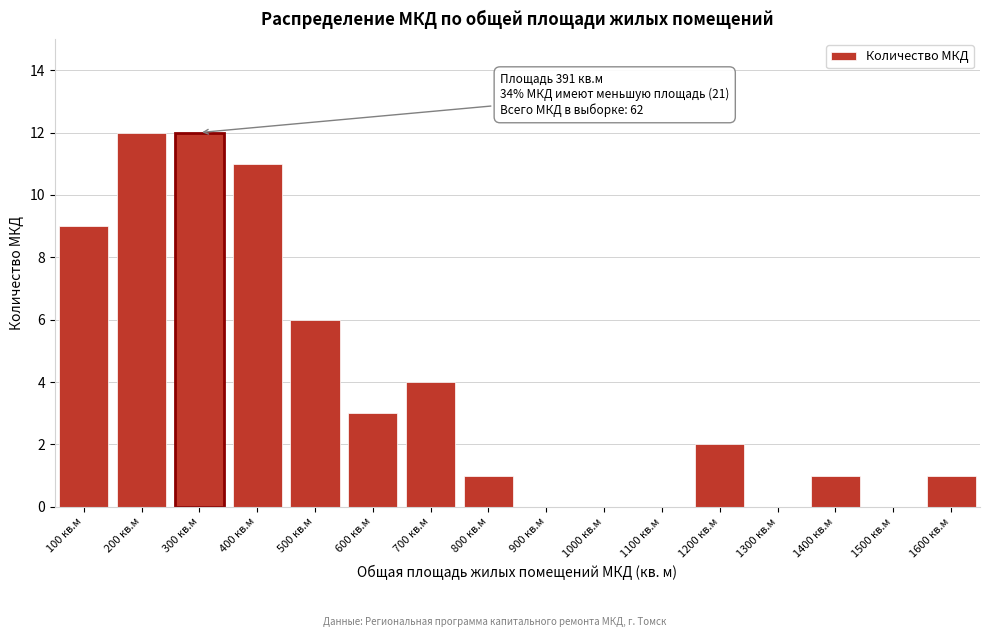

Reading right to left, extract all data points from this chart.

1600 кв.м=1	1500 кв.м=0	1400 кв.м=1	1300 кв.м=0	1200 кв.м=2	1100 кв.м=0	1000 кв.м=0	900 кв.м=0	800 кв.м=1	700 кв.м=4	600 кв.м=3	500 кв.м=6	400 кв.м=11	300 кв.м=12	200 кв.м=12	100 кв.м=9